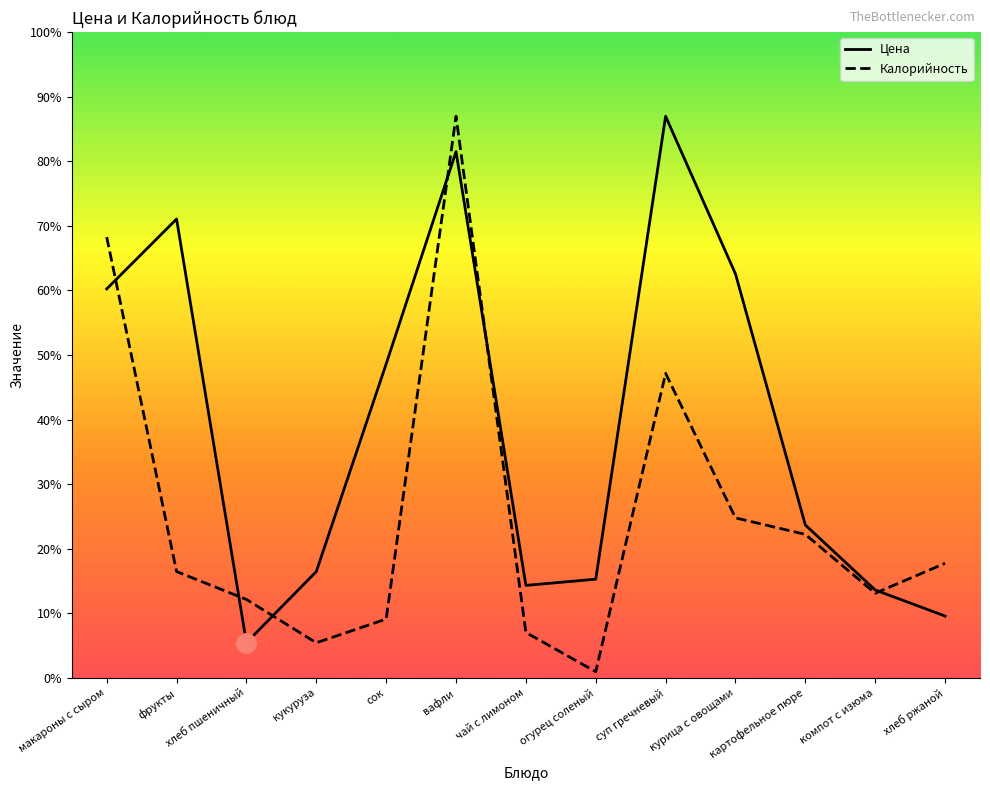

The Цена series shows 183.3 at суп гречневый. True or false?

False